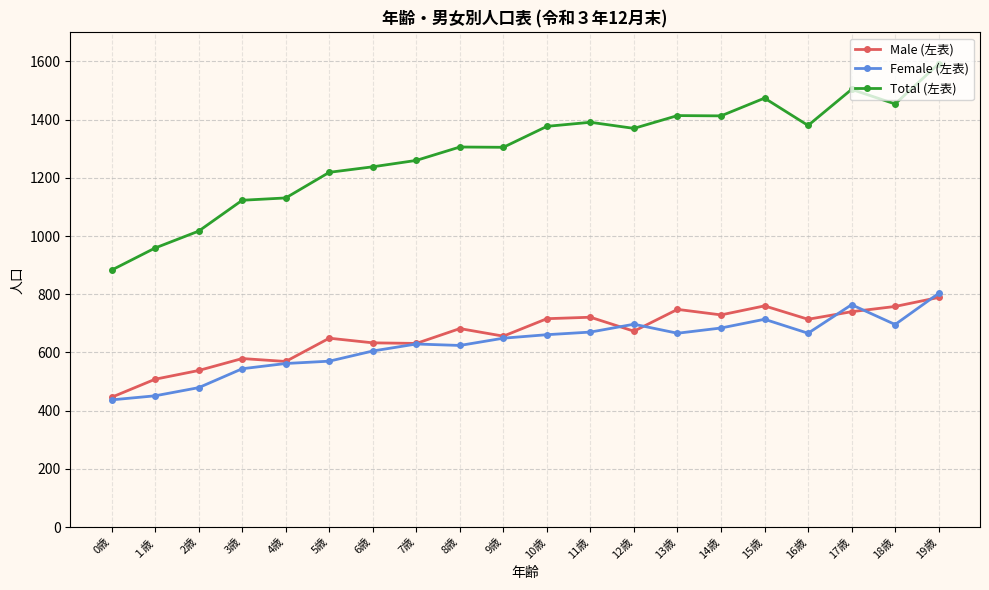

What position from the right is 3歳?

17